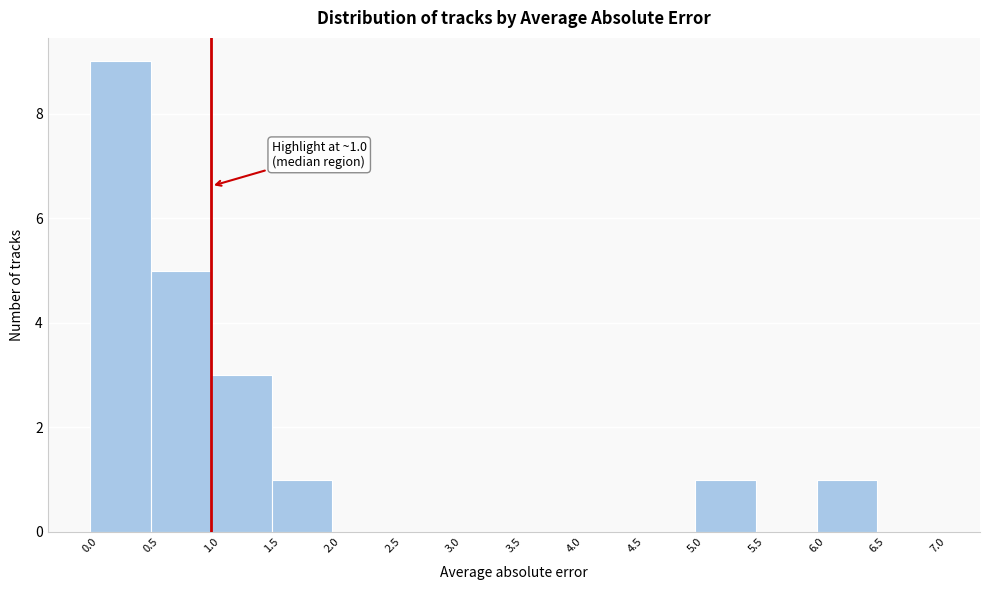

Over which range of the x-axis is the bar tallest?

0.0 to 0.5